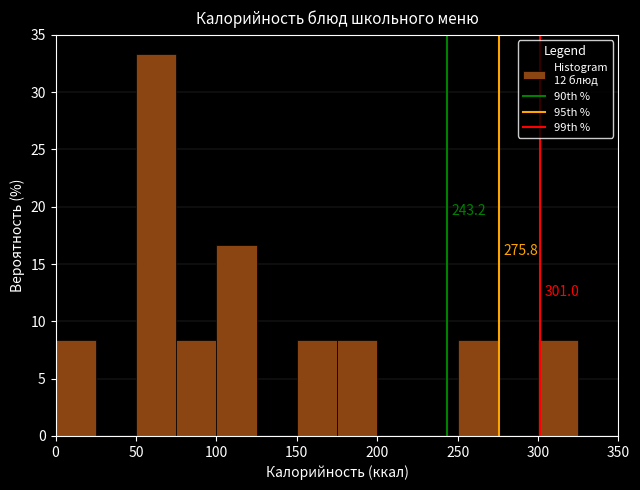

Which range on the x-axis has the tallest bar?

50 to 75